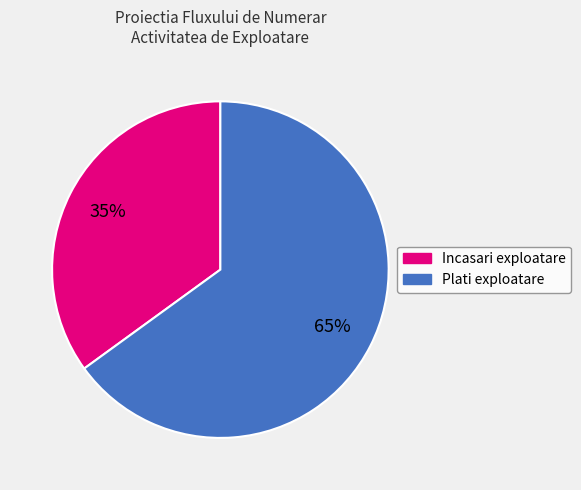

Does any single category account for the majority?

Yes